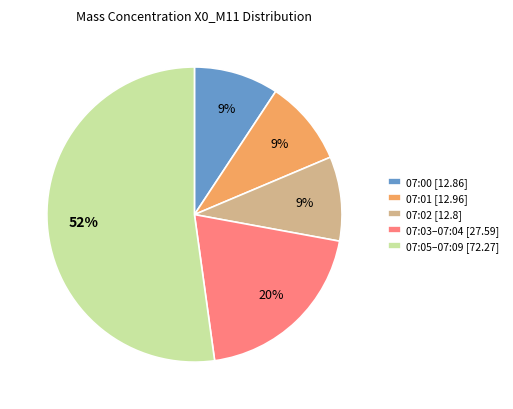

How many slices are in this pie chart?

5